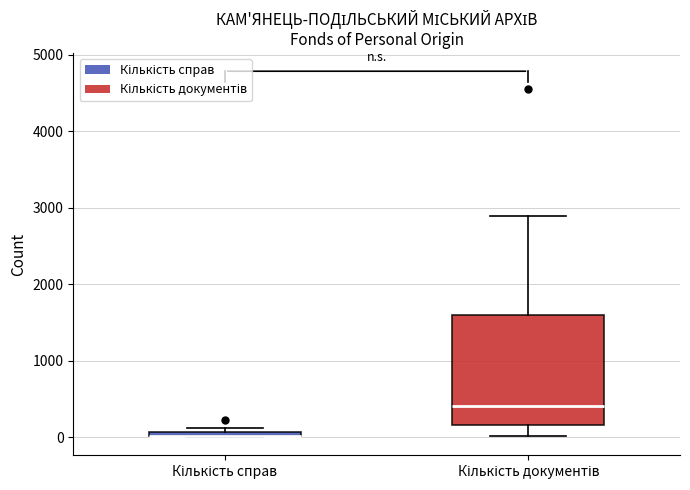

Where does the median line of the box for Кількість документів sit on the y-axis? The values are not printed on the chart, so give them approximately, as read against the axis.

400